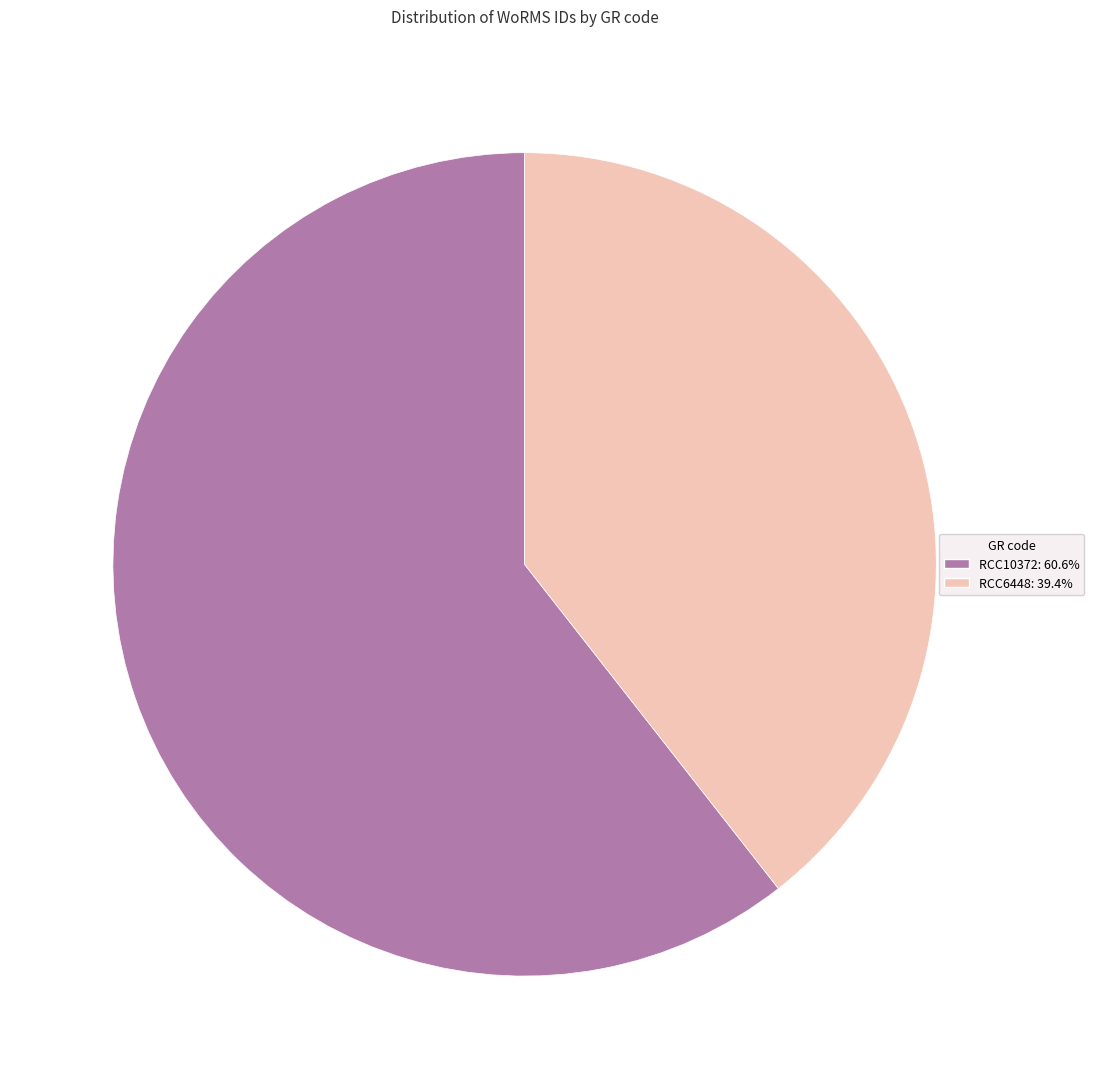

Is there any slice that represents more than half of the pie?

Yes